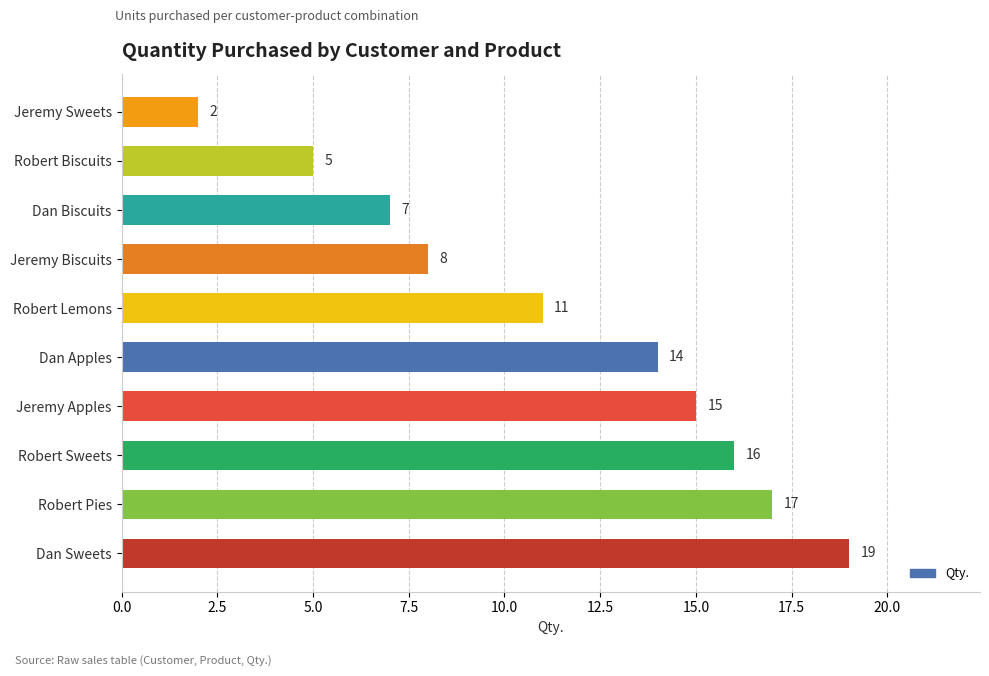

Which category has the highest value across all series?

Dan Sweets